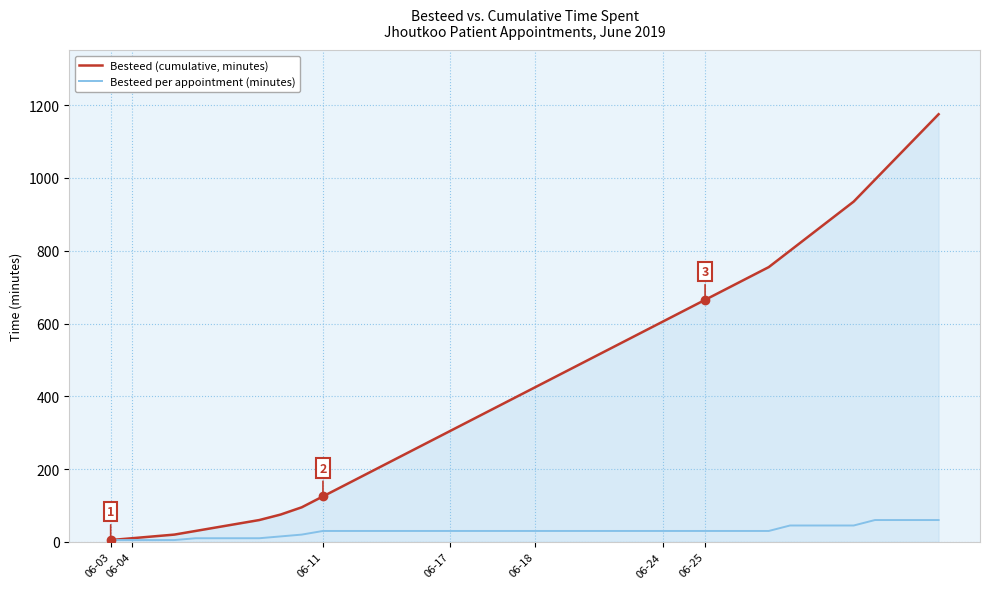

What is the highest value of the Besteed per appointment (minutes) series?

60